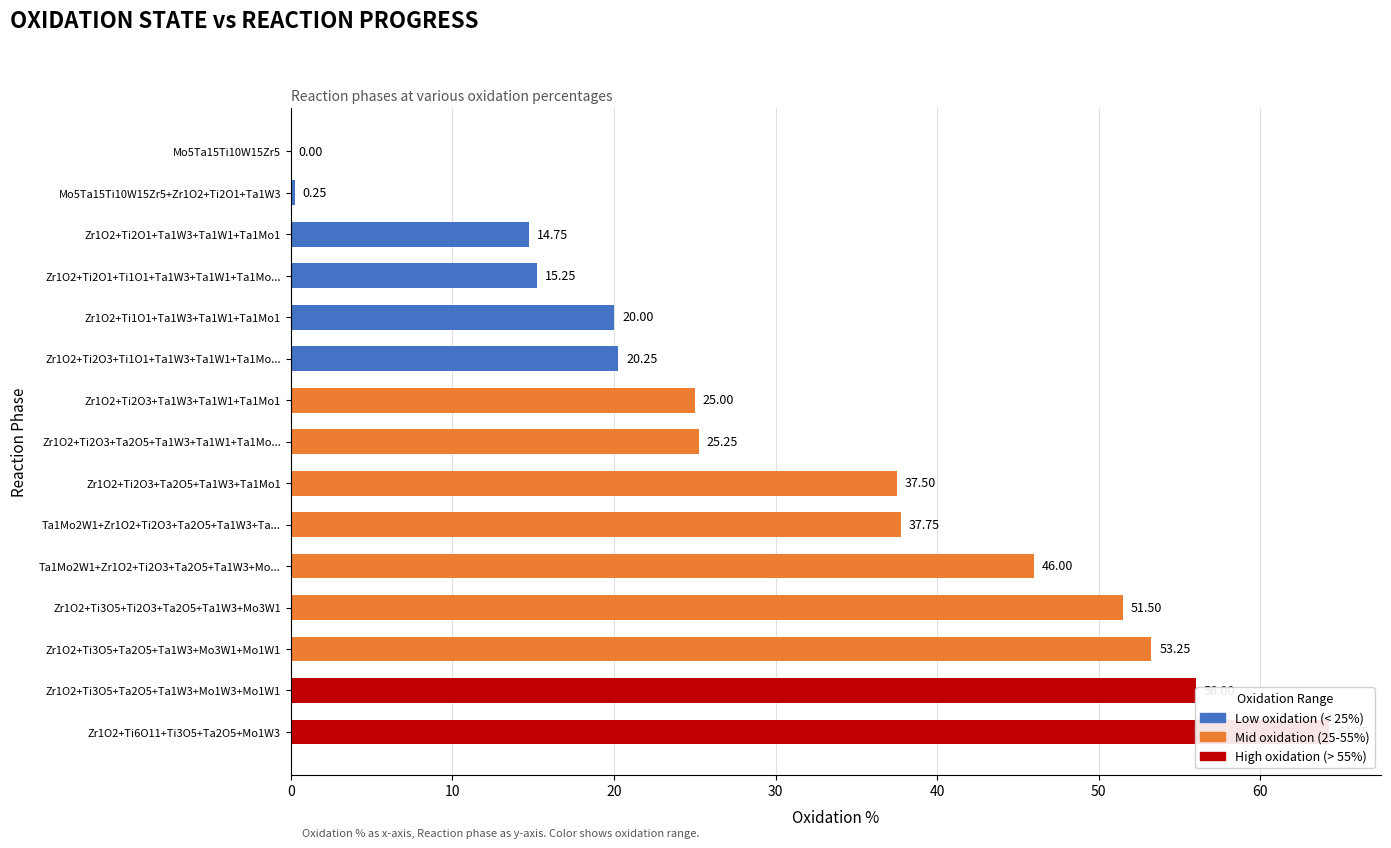

How many data points are above 25?

8